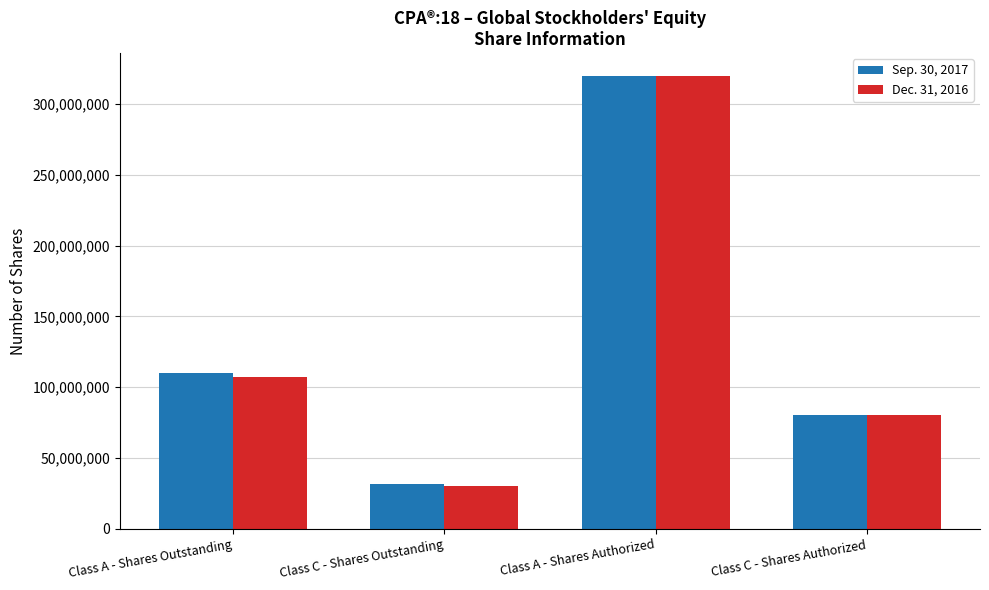

What is the minimum value shown in the chart?

30469144